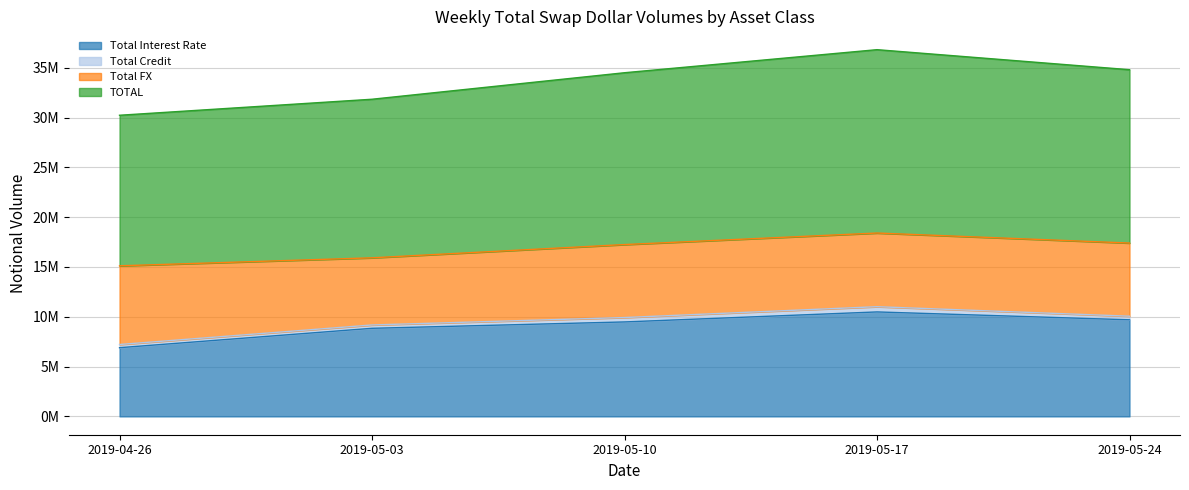

At how many categories does at least one series exceed 14853056?

5